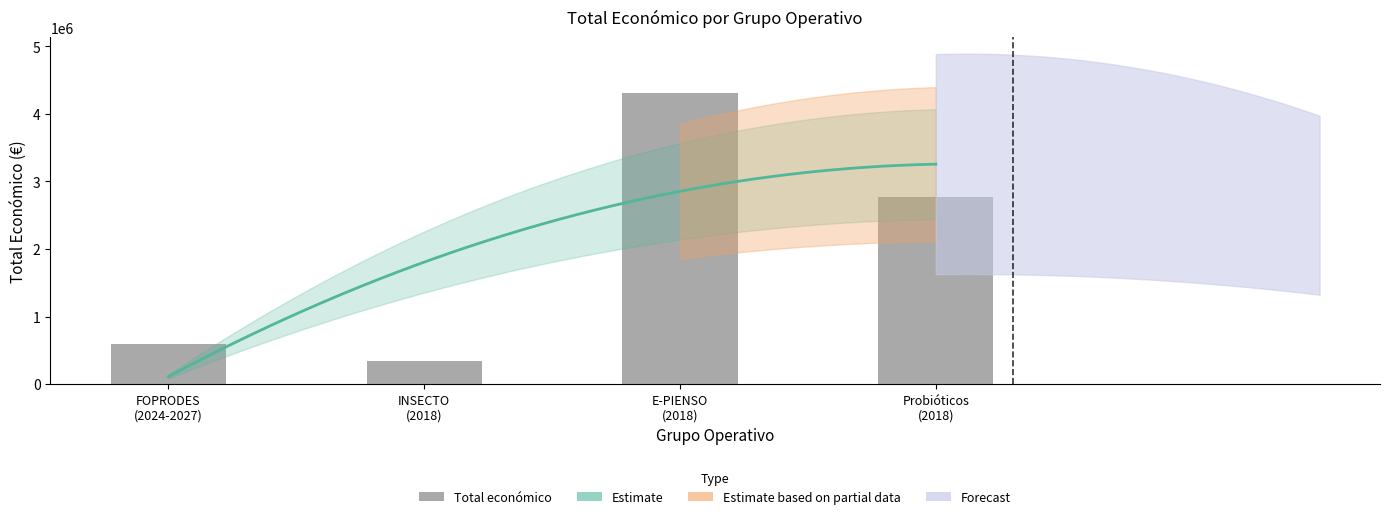

The chart shows a value of 99007 at INSECTO
(2018). True or false?

False